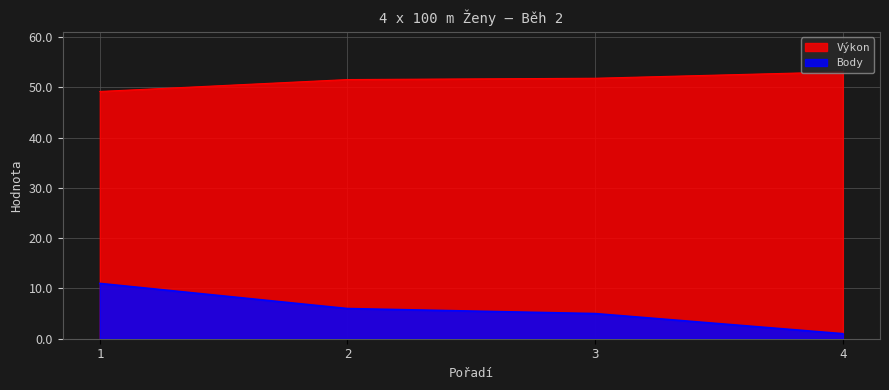

At how many categories does at least one series exceed 25?

4